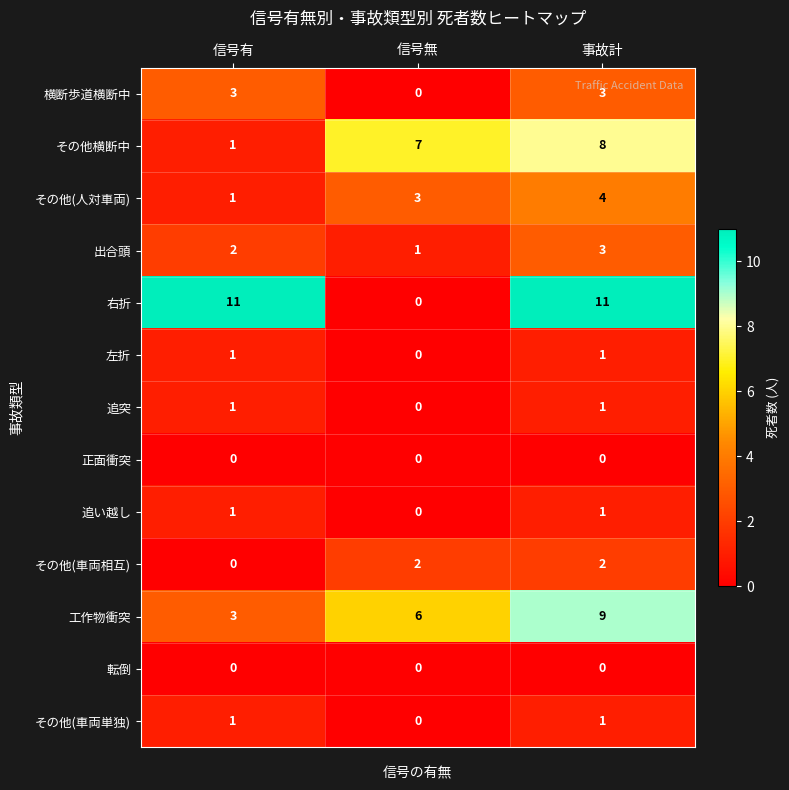

At which label is 出合頭 closest to 2?

信号有